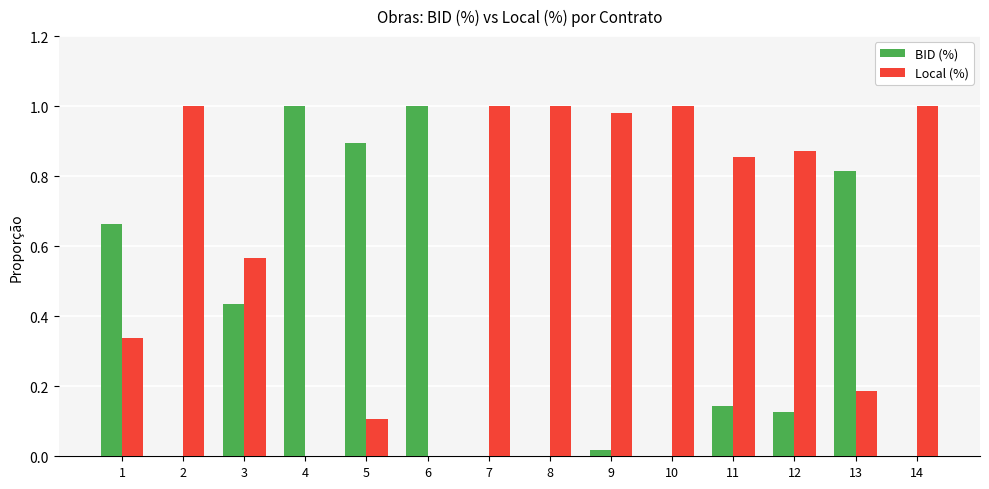

Which series has the largest total across all categories?

Local (%)